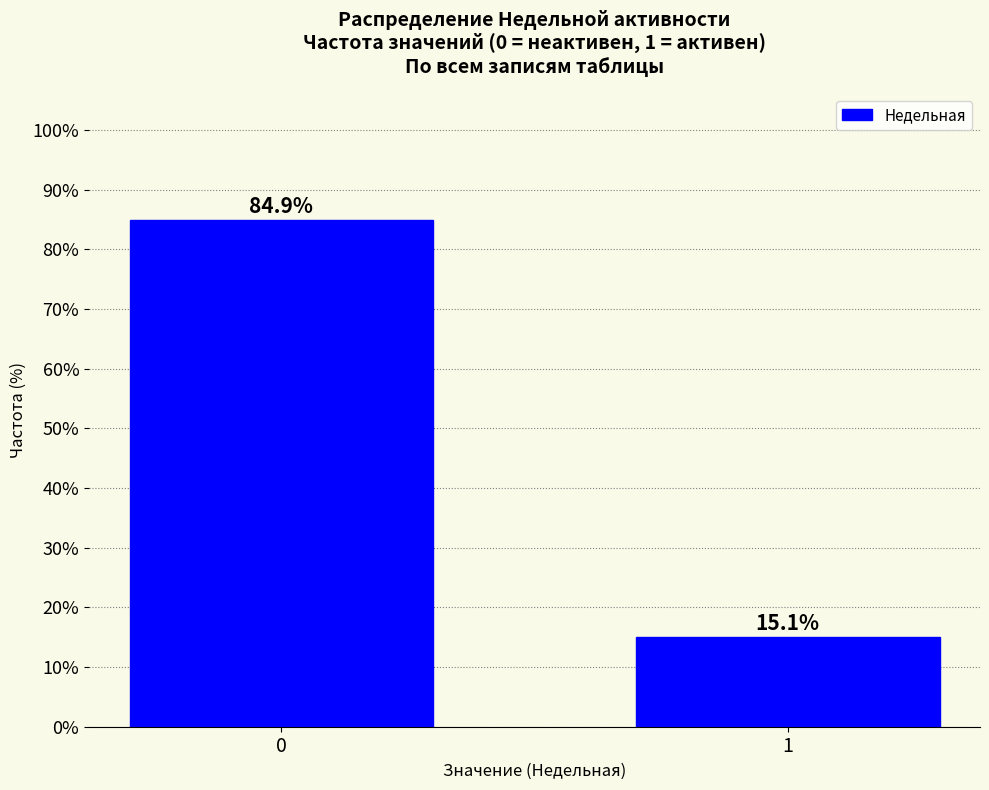

Reading left to right, what are all the values shown in this chart?

0=84.9	1=15.1